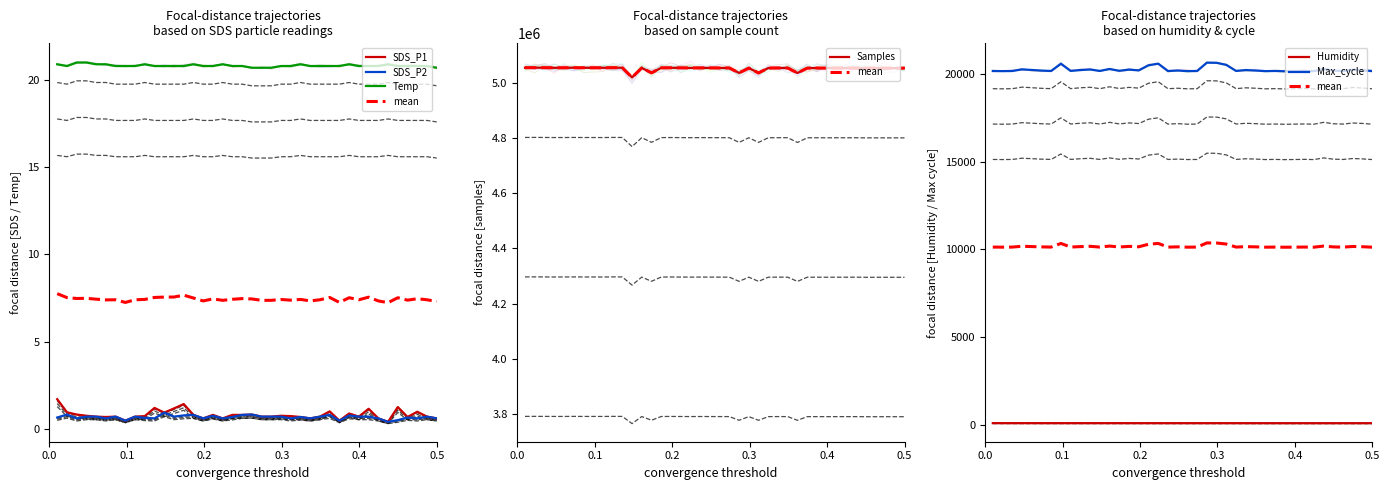

How many data points in Humidity are less than 87?

15